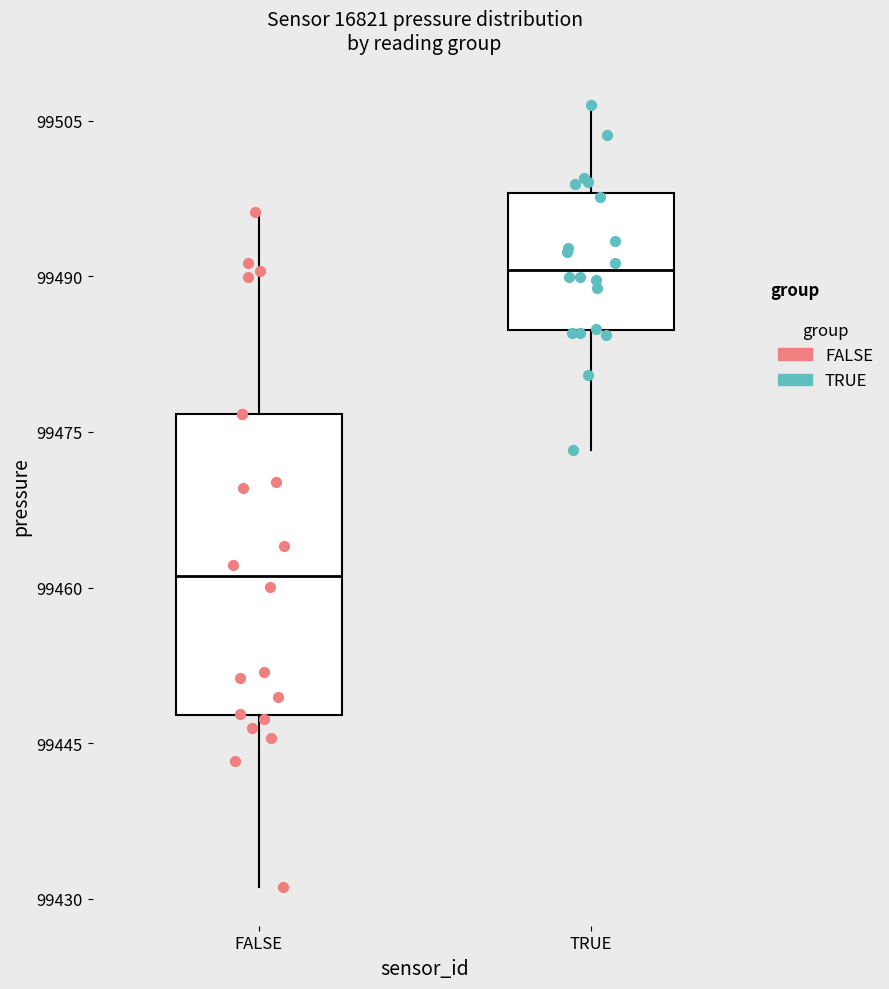

Reading left to right, read every box against the y-axis: the position of its median line, the range the box covers, and the ends of its whiskers. The values are not printed on the chart, so give them approximately, as read against the axis.

FALSE: median 99462, box 99448 to 99476, whiskers 99432 to 99496
TRUE: median 99490, box 99484 to 99498, whiskers 99474 to 99506